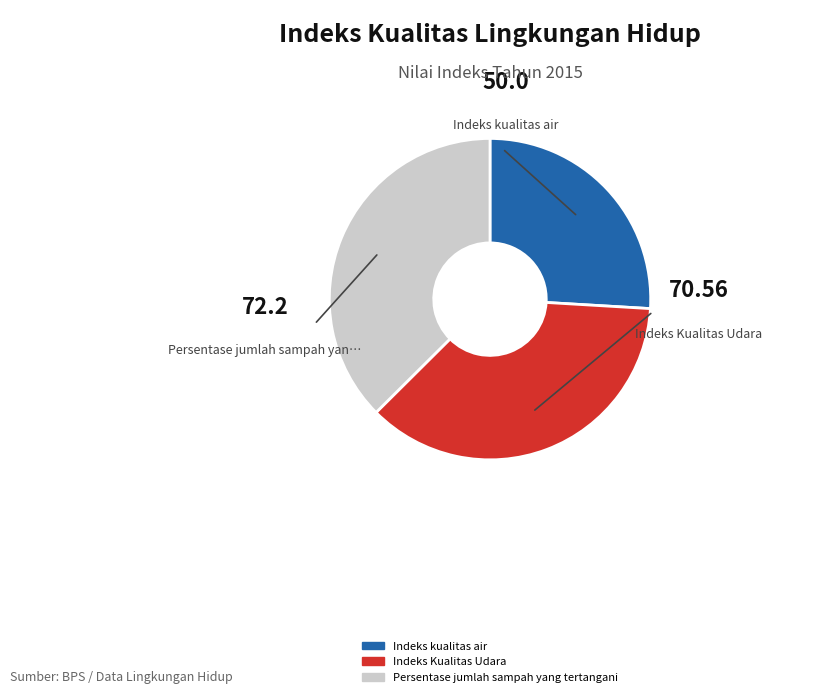

Between Indeks Kualitas Udara and Indeks kualitas air, which is larger?

Indeks Kualitas Udara